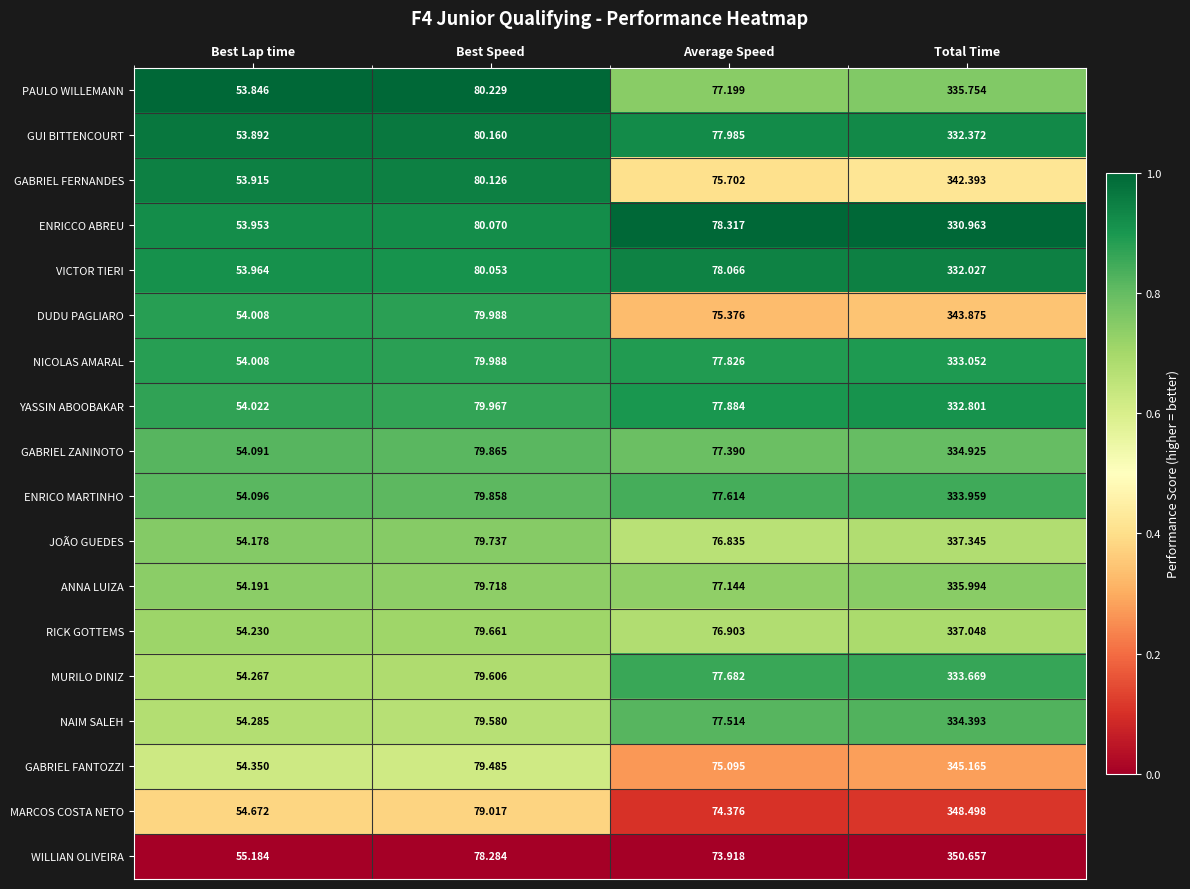

What is the difference between the highest and lowest values at Best Lap time?

1.3